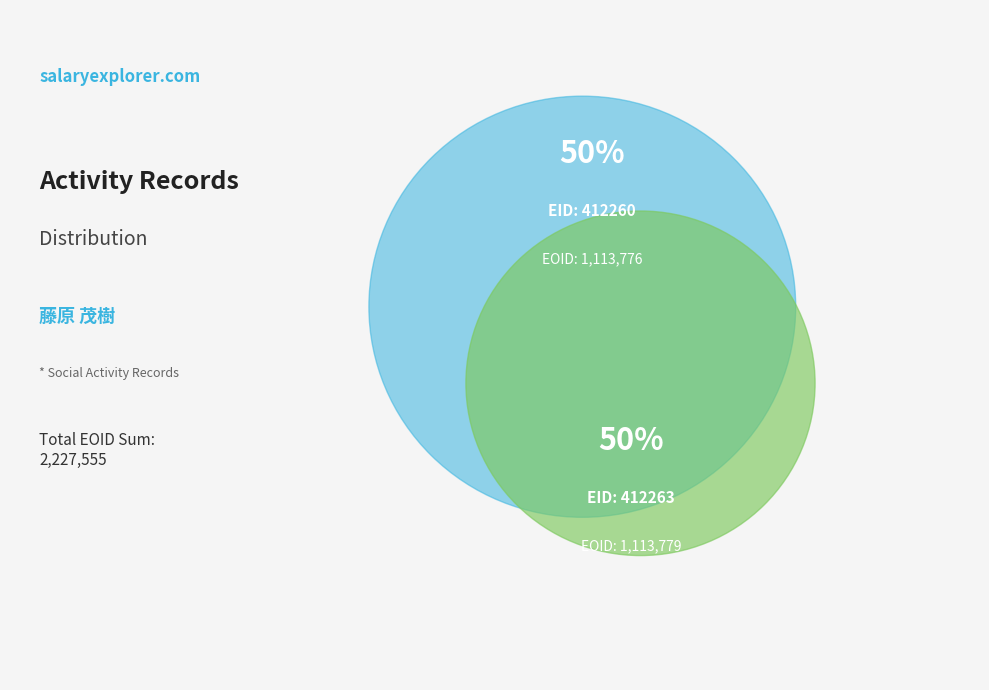

Is it true that 412260 is 40% of the pie?

False